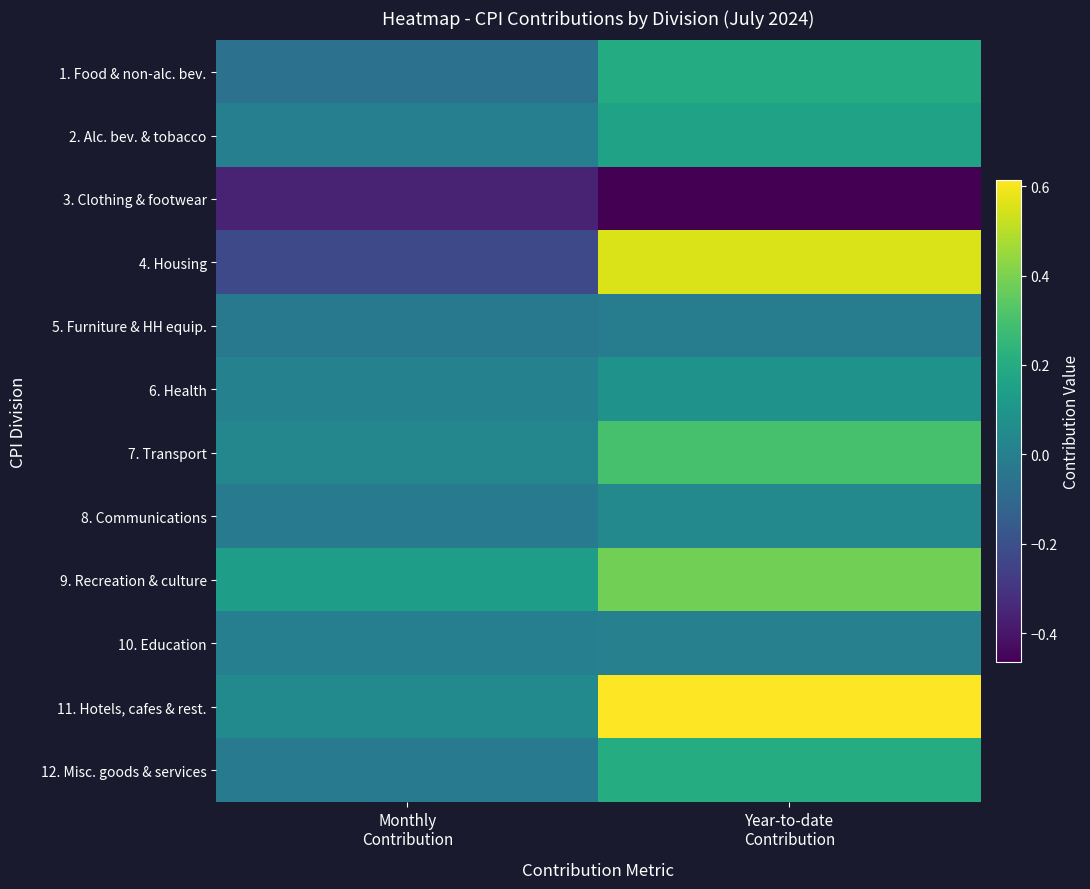

Which series has the largest range (max minus min)?

4. Housing